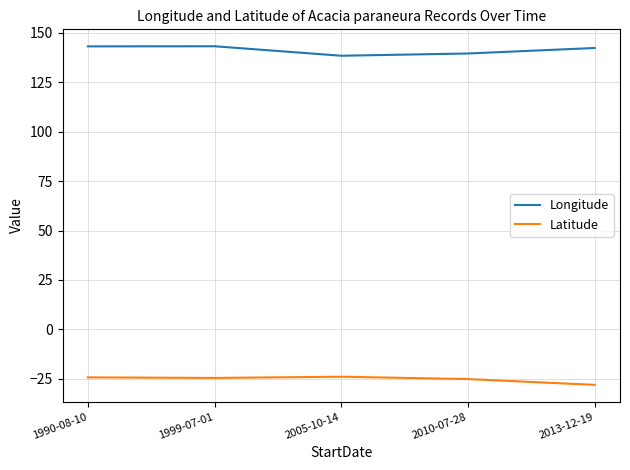

What are all the series names shown in the legend?

Longitude, Latitude